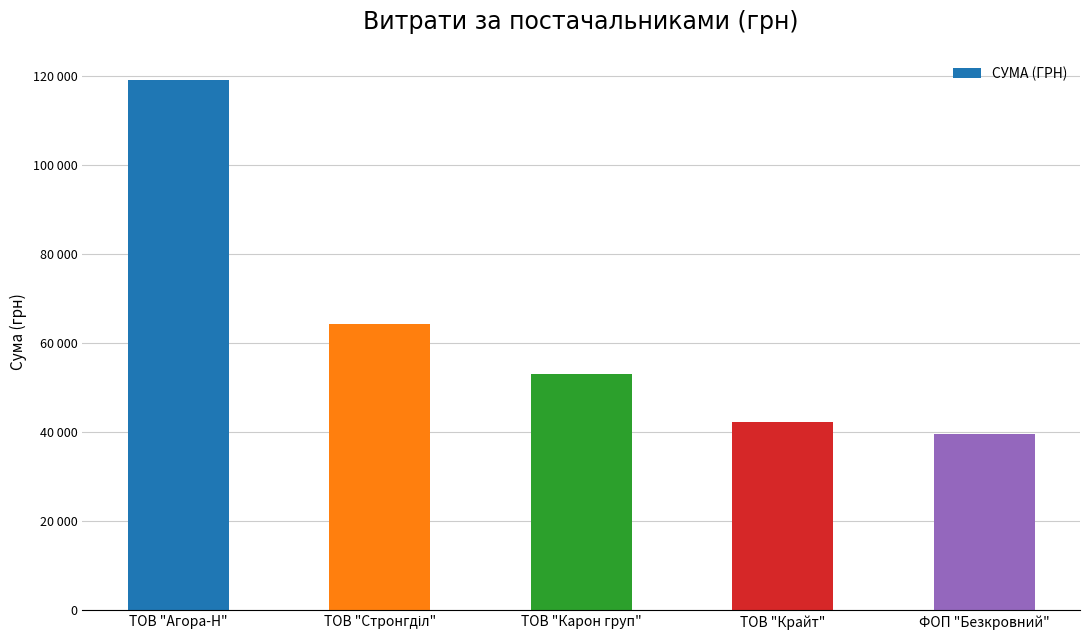

Are the bars horizontal?

No